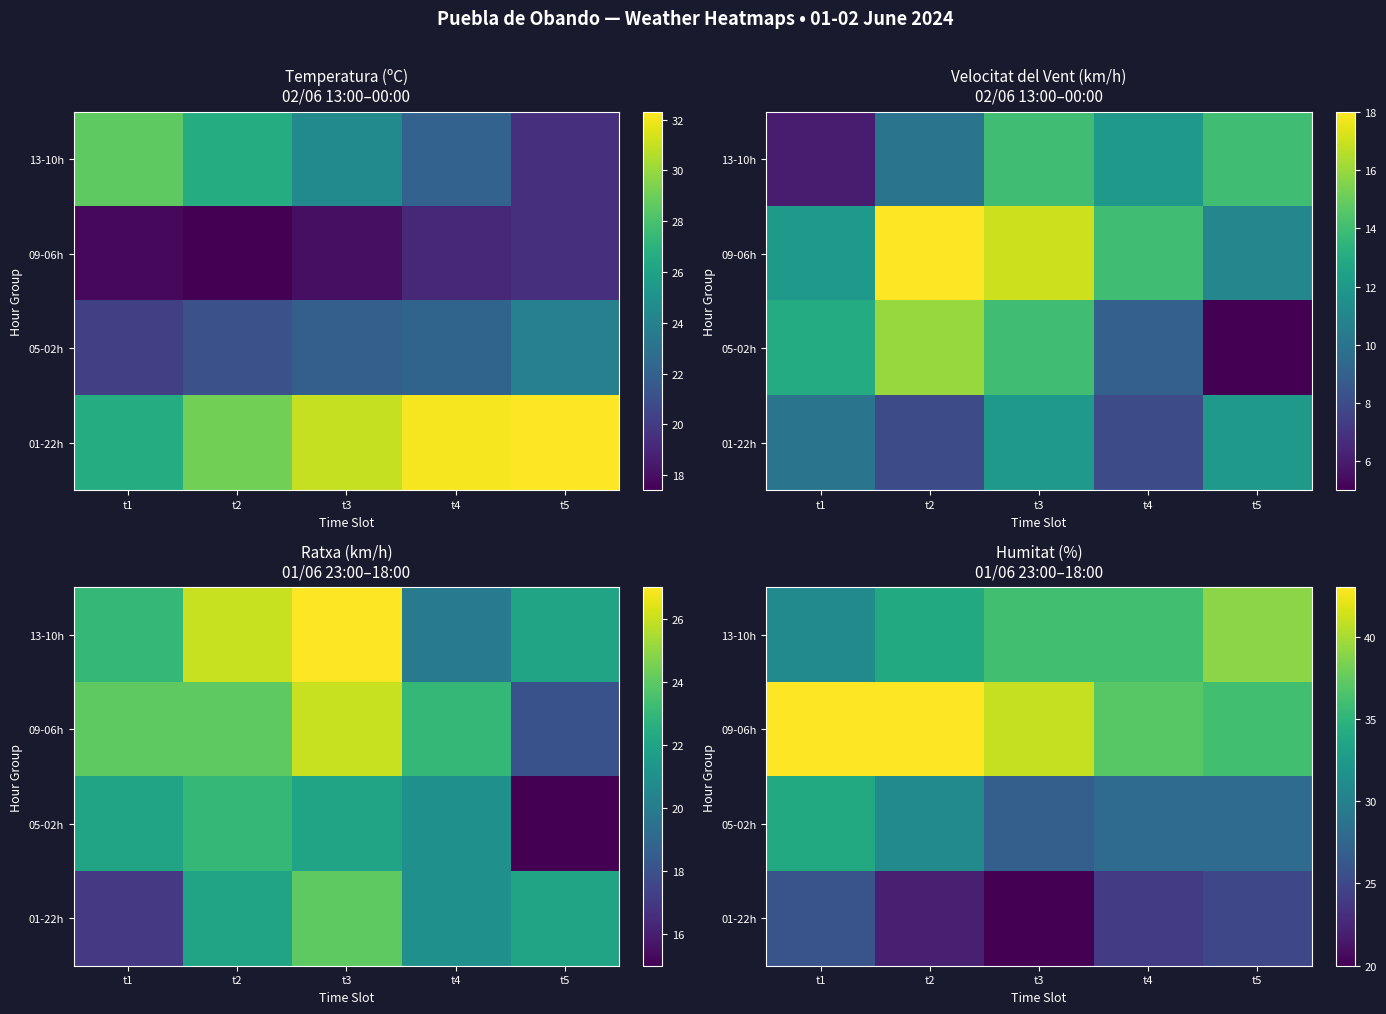

What is the sum of all 05-02h values?

148